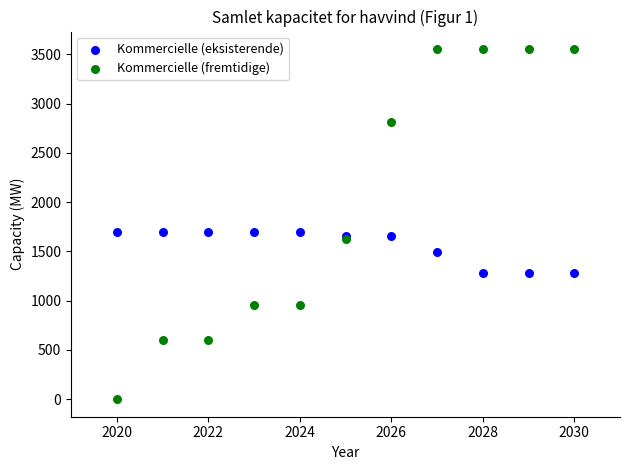

Which series contains the highest Y value?

Kommercielle (fremtidige)